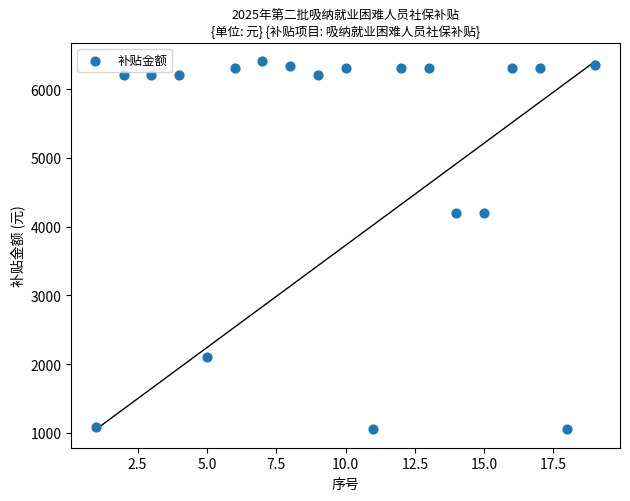

What is the range of X values (max minus min)?

18.0